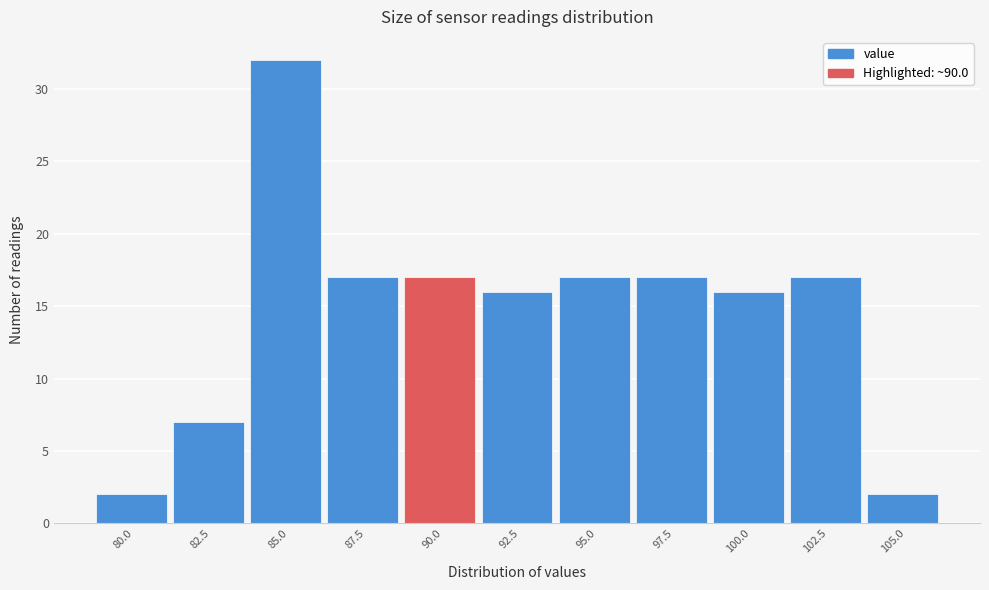

Reading left to right, list all the values displayed in this chart.

80.0=2	82.5=7	85.0=32	87.5=17	90.0=17	92.5=16	95.0=17	97.5=17	100.0=16	102.5=17	105.0=2